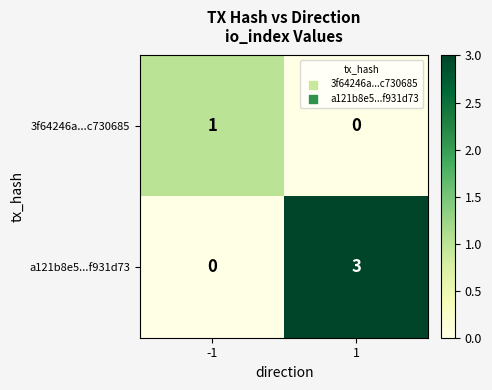

At how many categories does at least one series exceed 2?

1